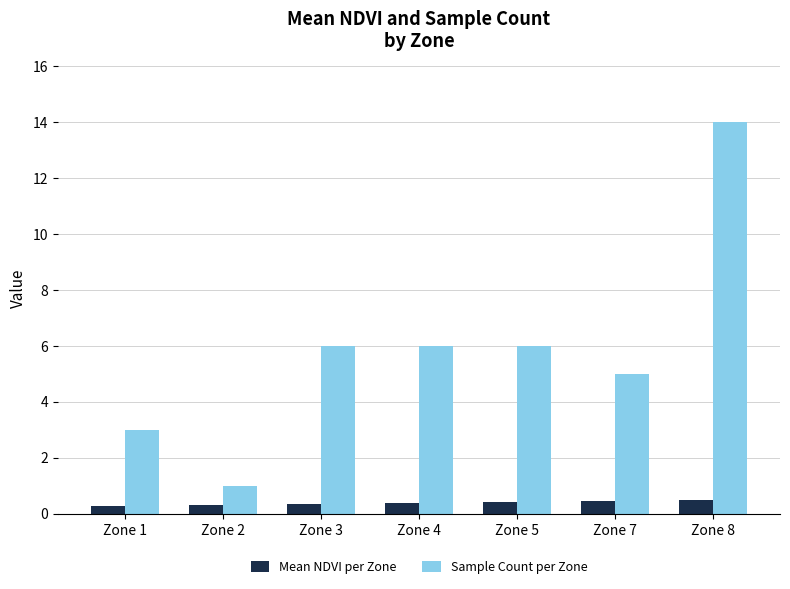

Which series changed the most between Zone 2 and Zone 5?

Sample Count per Zone